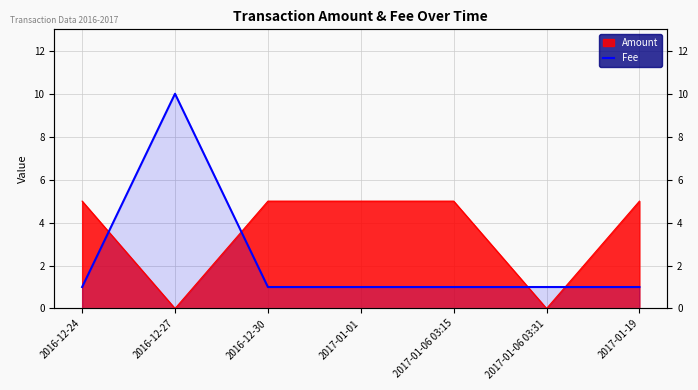

List the labels in order of value, smallest first.

2016-12-24, 2016-12-30, 2017-01-01, 2017-01-06 03:15, 2017-01-06 03:31, 2017-01-19, 2016-12-27